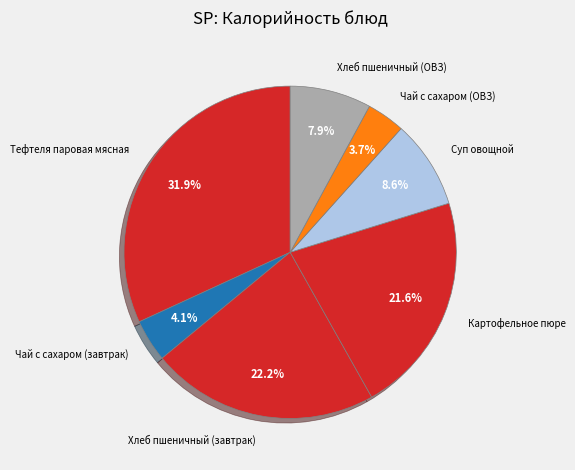

Is there a majority slice in this chart?

No